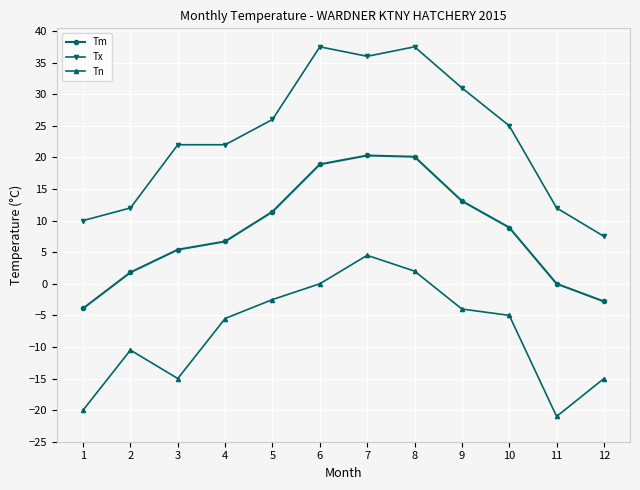

The Tm series shows 11.4 at 5. True or false?

True